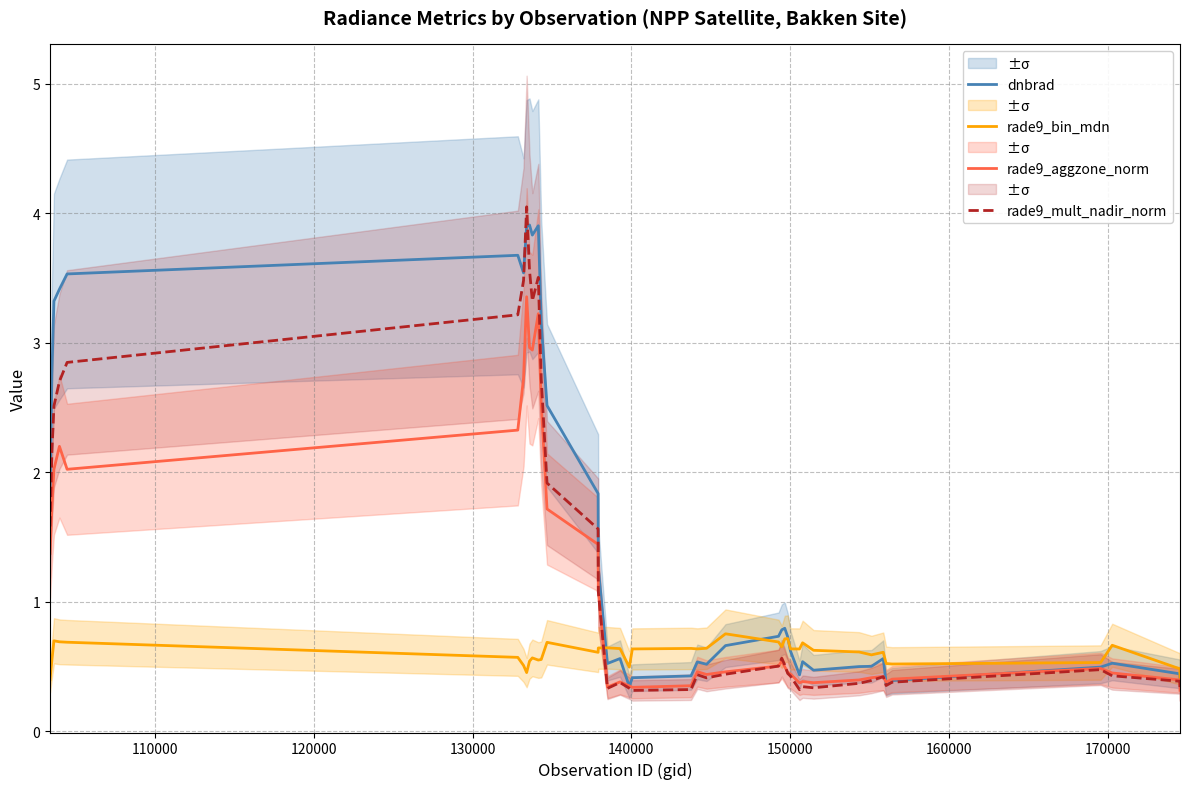

What is the highest value of the rade9_bin_mdn series?

0.8